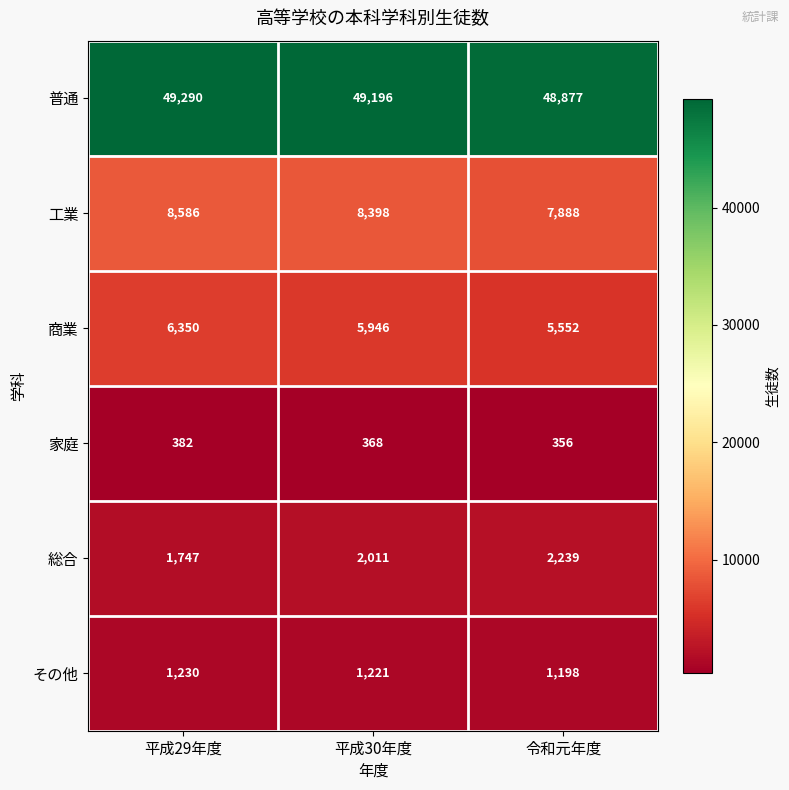

List the series in order of their peak value, lowest first.

家庭, その他, 総合, 商業, 工業, 普通